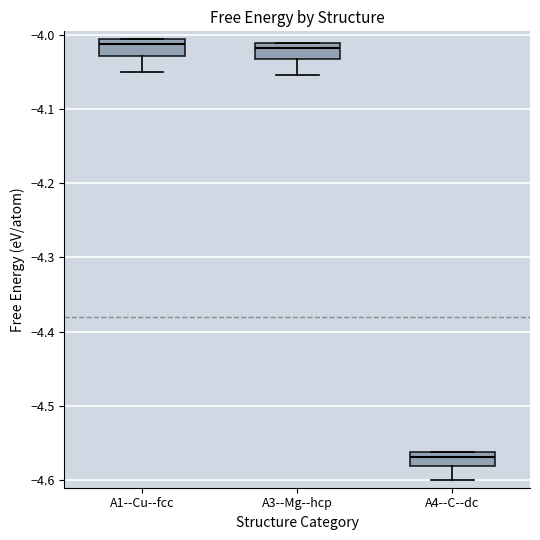

Which box's median line is the lowest?

A4--C--dc